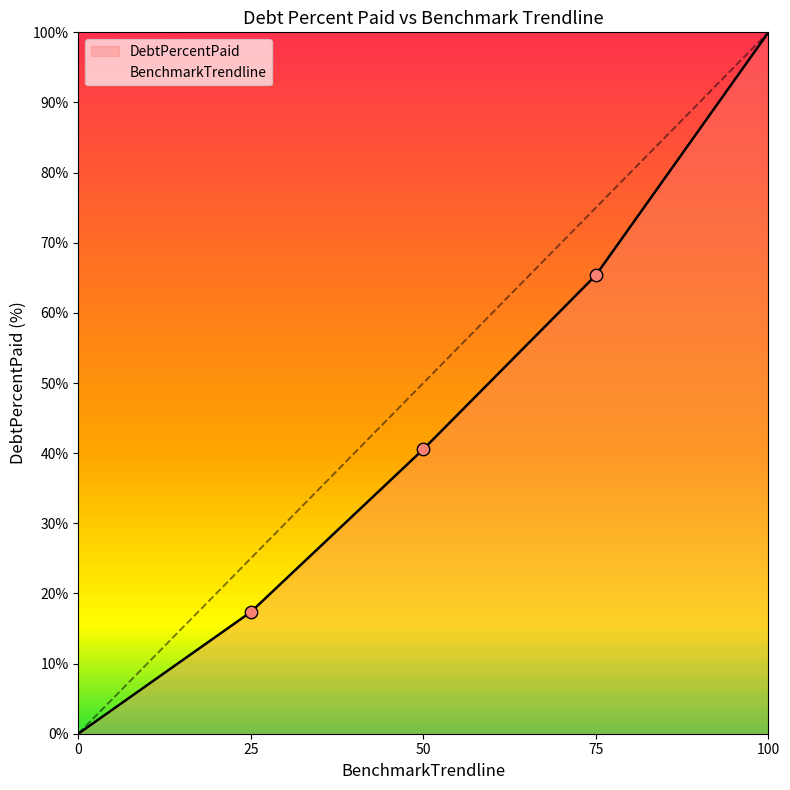

Which series has the widest spread of Y values?

DebtPercentPaid